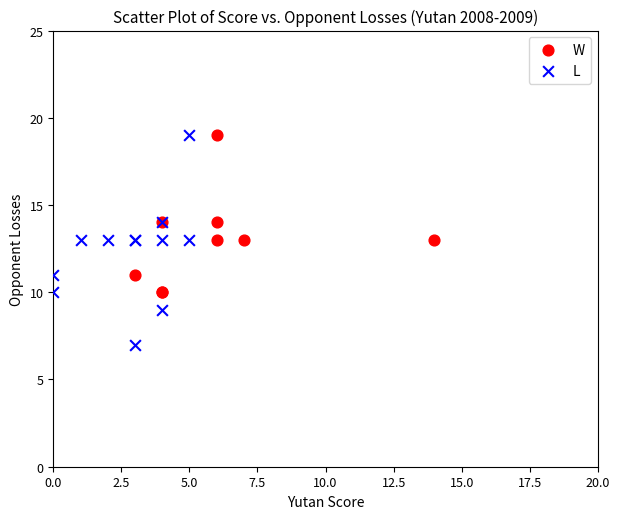

Which series reaches the minimum Y coordinate?

L